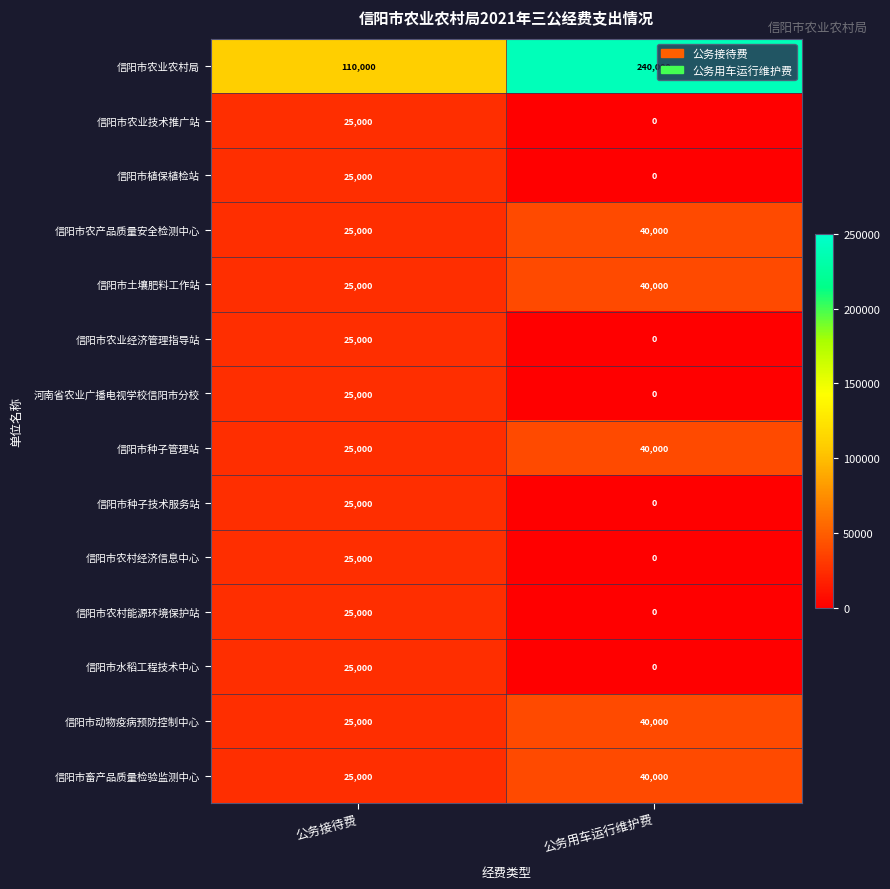

List the labels in order of 信阳市动物疫病预防控制中心 value, largest first.

公务用车运行维护费, 公务接待费